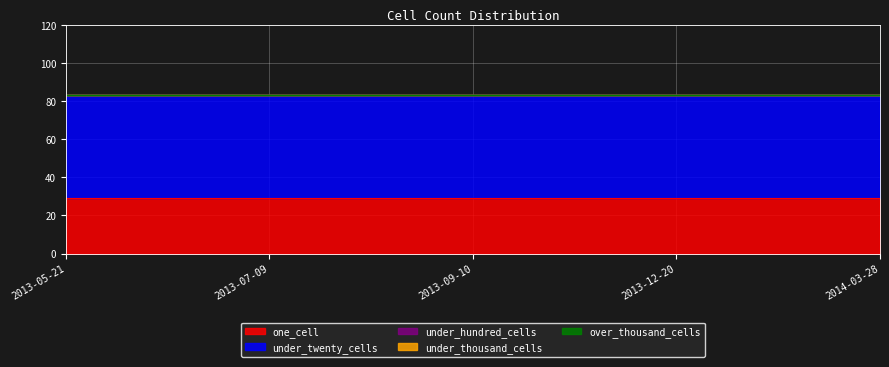

Which category has the highest value in the over_thousand_cells series?

2013-05-21